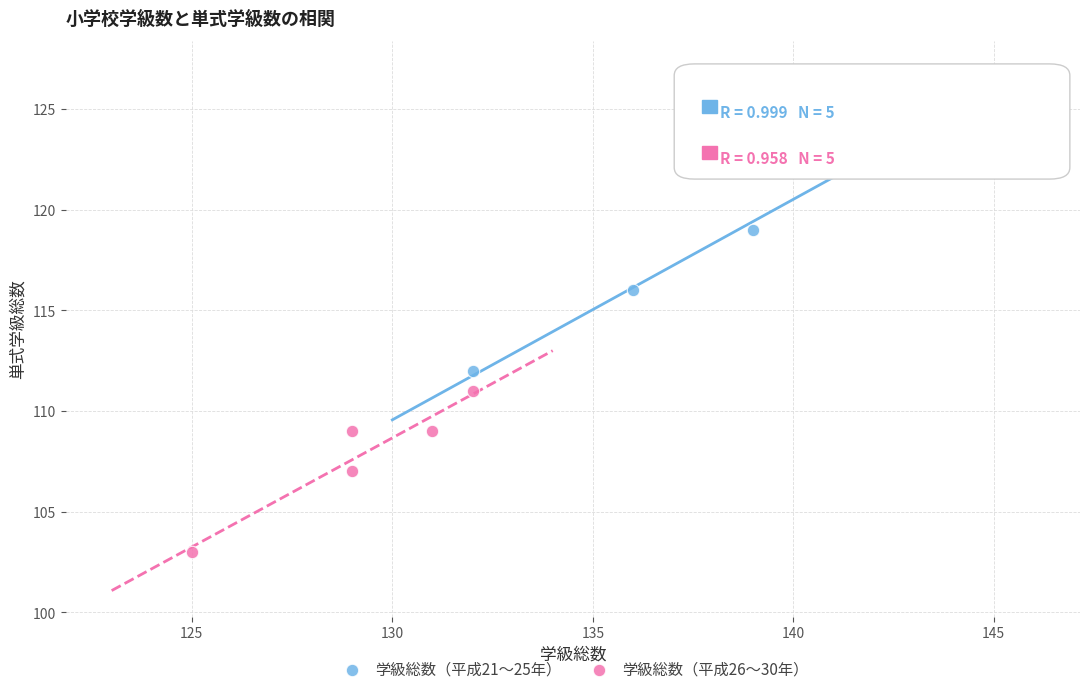

Which series has the widest spread of Y values?

学級総数（平成21〜25年）